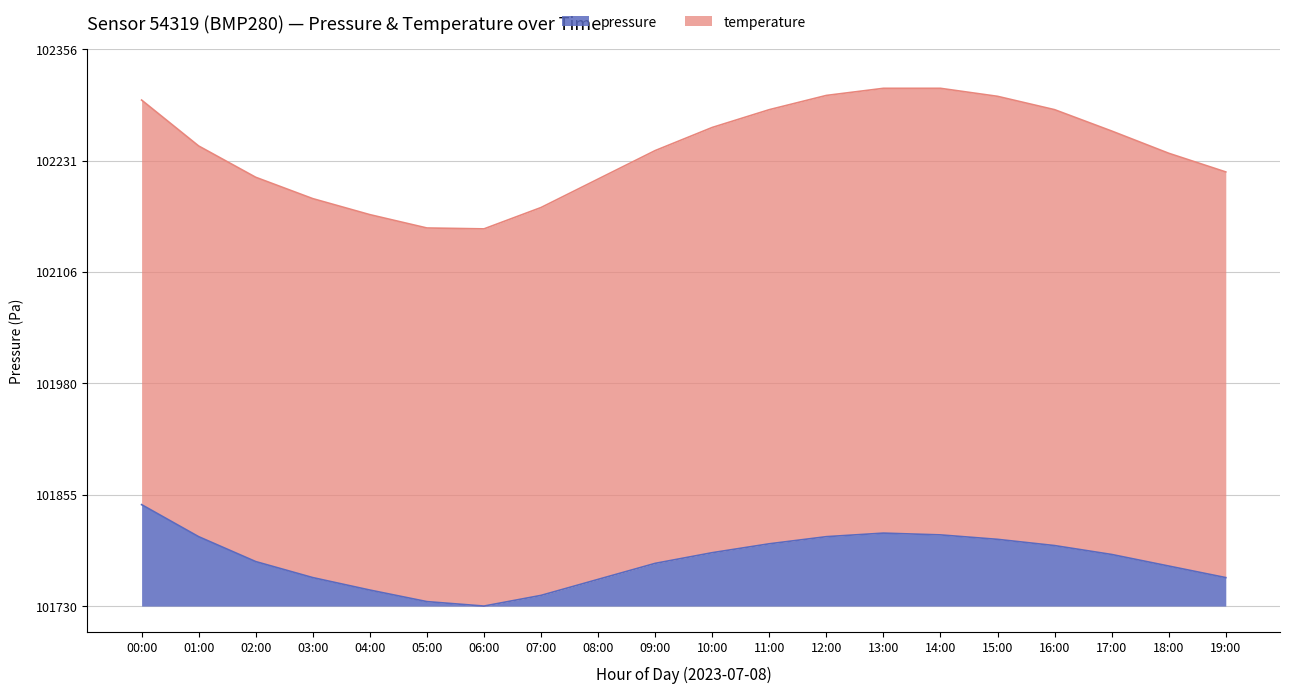

Rank the categories by value from lowest to highest.

06:00, 05:00, 07:00, 04:00, 08:00, 03:00, 19:00, 18:00, 09:00, 02:00, 17:00, 10:00, 16:00, 11:00, 15:00, 01:00, 12:00, 14:00, 13:00, 00:00